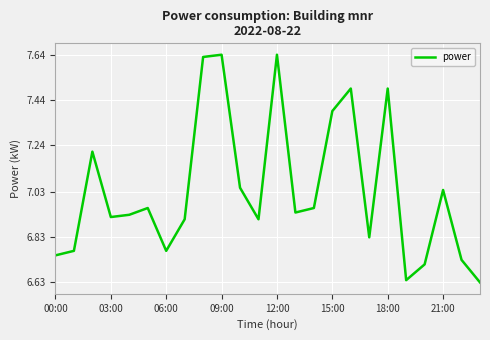

What is the difference between the maximum and minimum values?

1.0